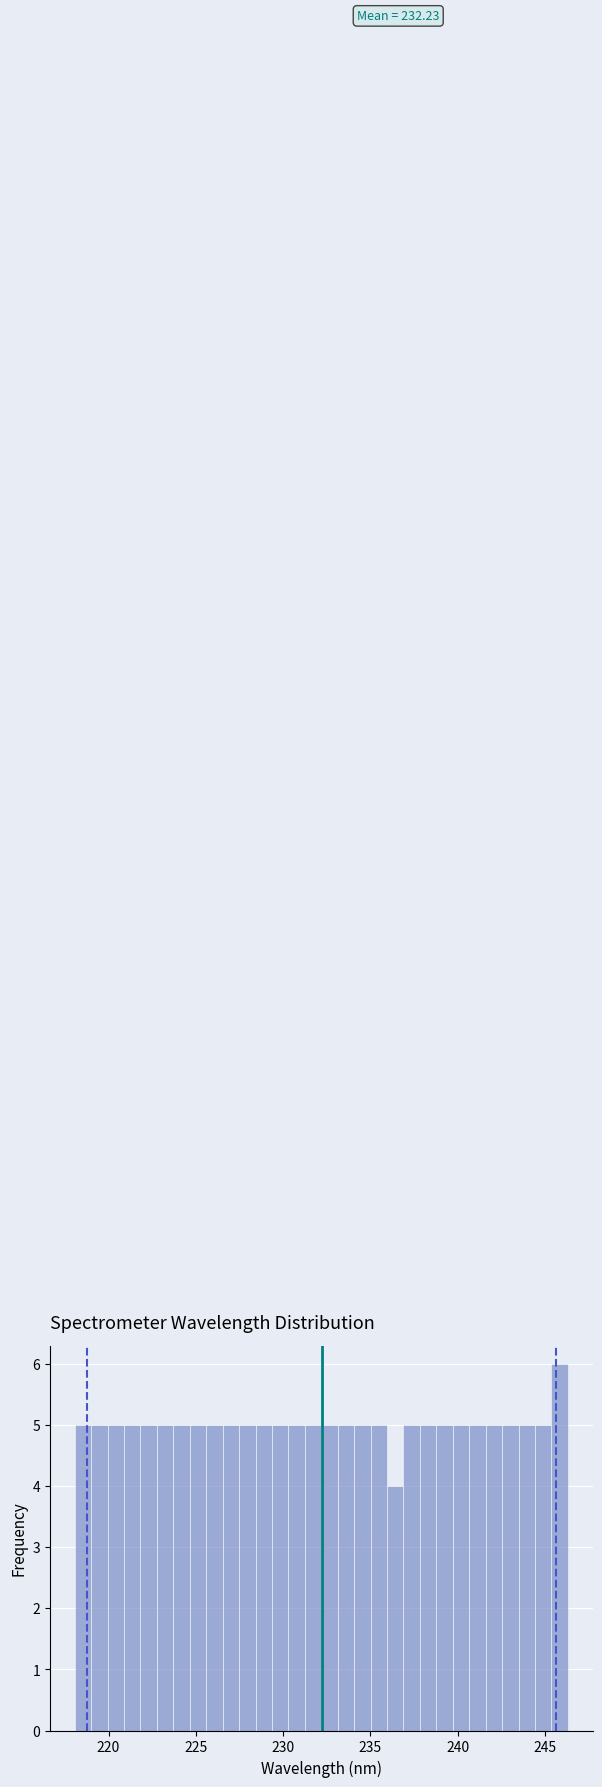

Around what value on the x-axis is the tallest bar? Give the approximate position of its centre, as read against the axis.

246.0